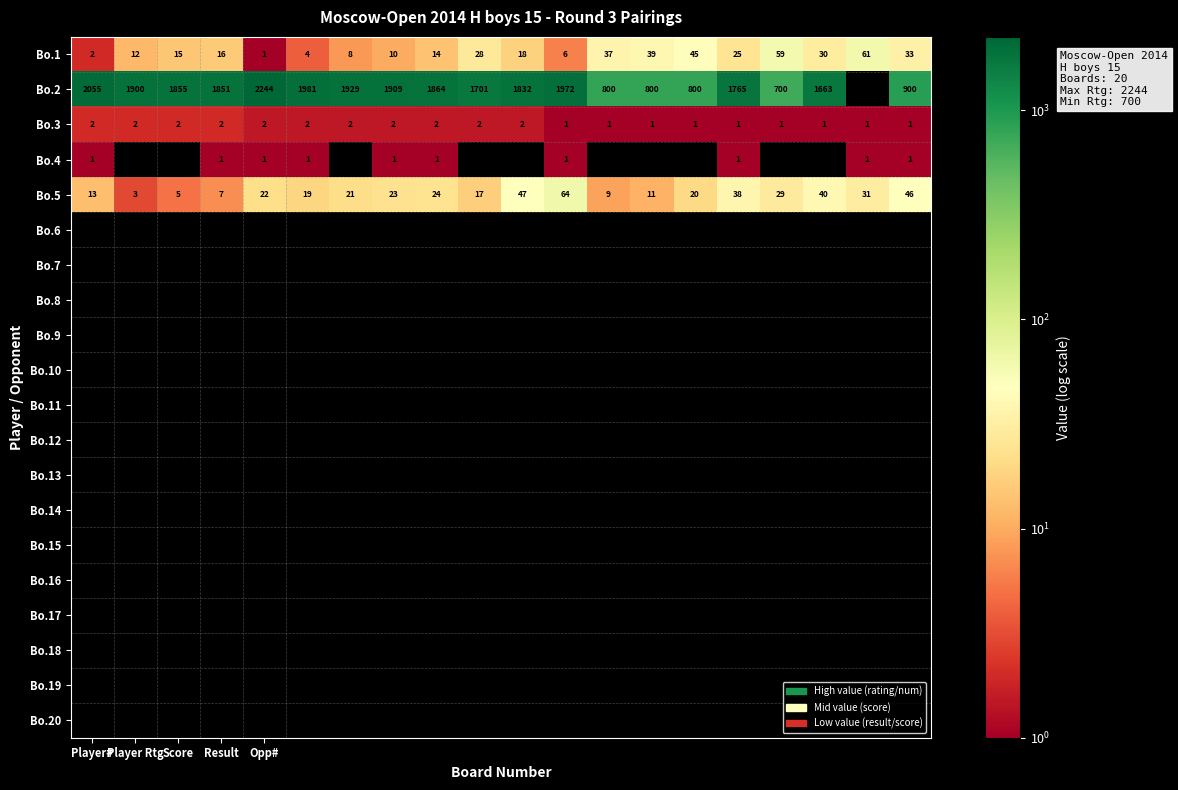

Which series has the largest total across all categories?

Bo.2